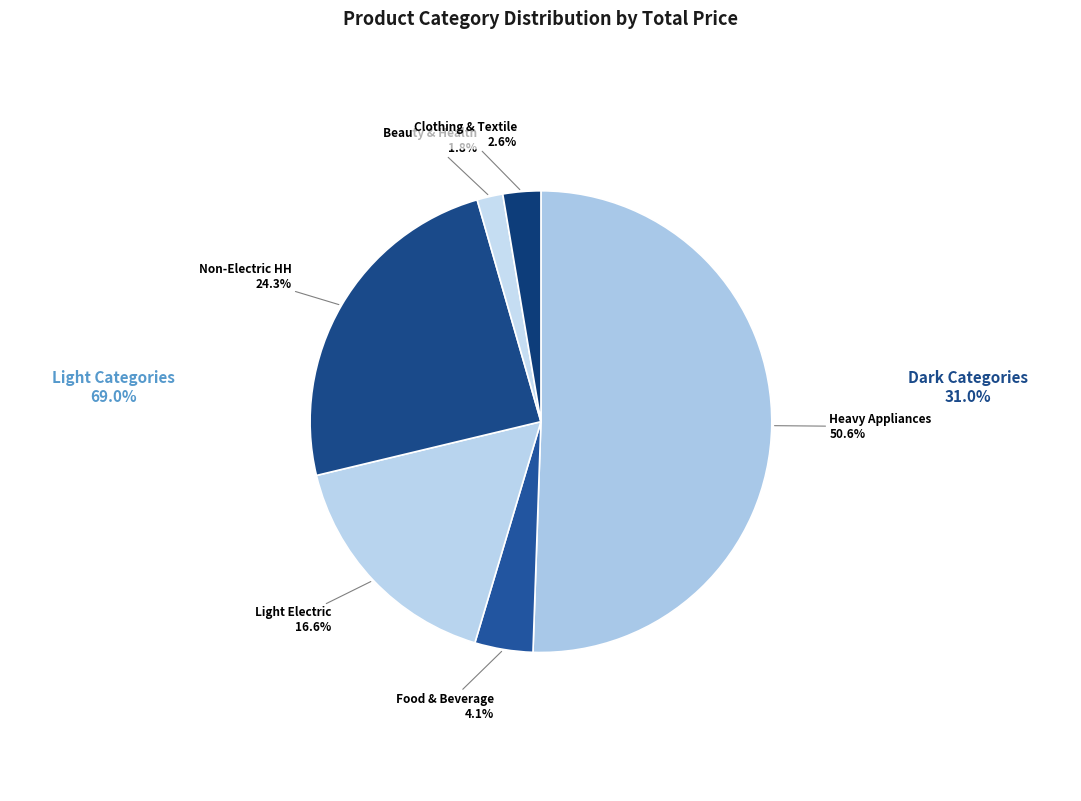

Count the number of slices in the pie.

6